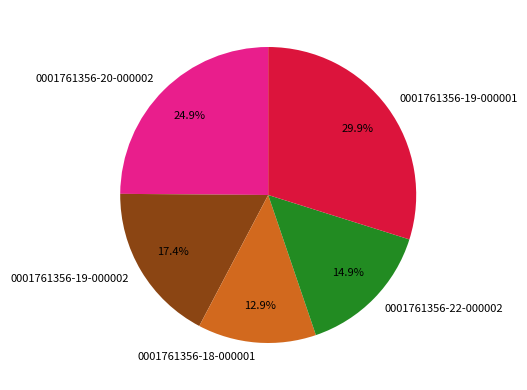

Rank the categories by value from lowest to highest.

0001761356-18-000001, 0001761356-22-000002, 0001761356-19-000002, 0001761356-20-000002, 0001761356-19-000001